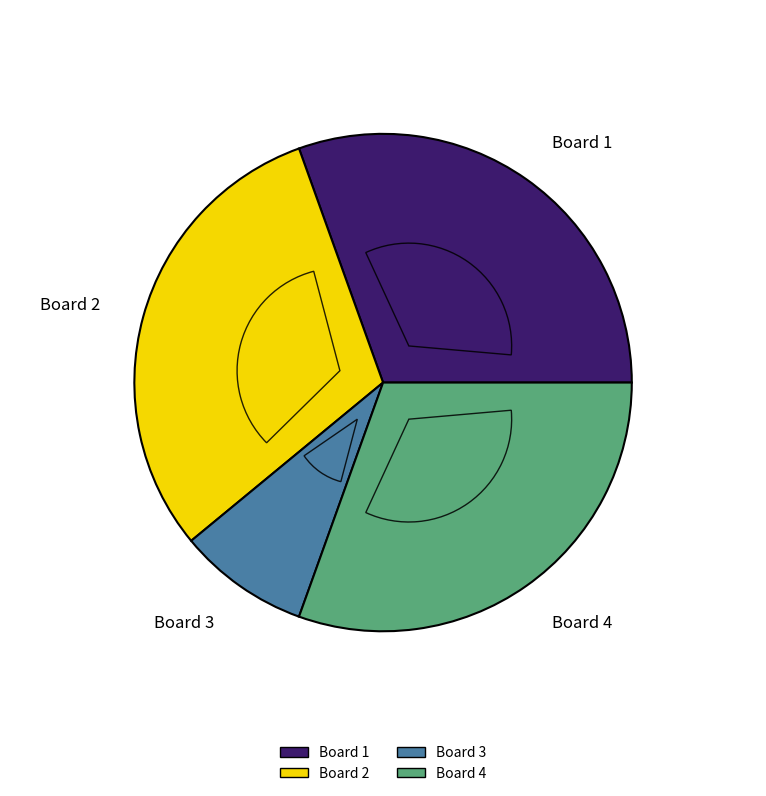

Is it true that Board 4 is 30% of the pie?

True